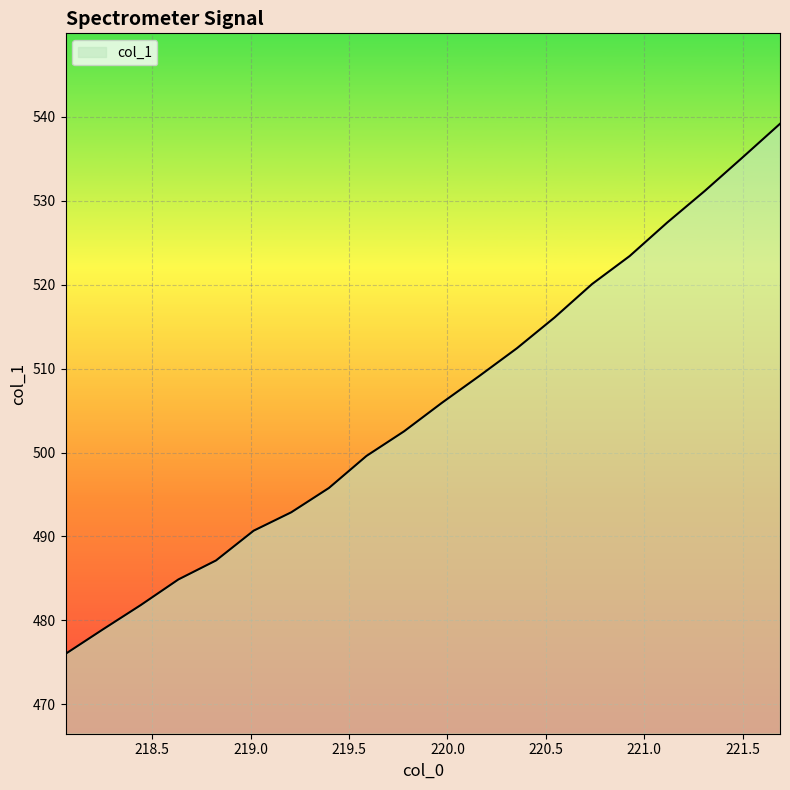

What is the greatest value displayed?

539.2